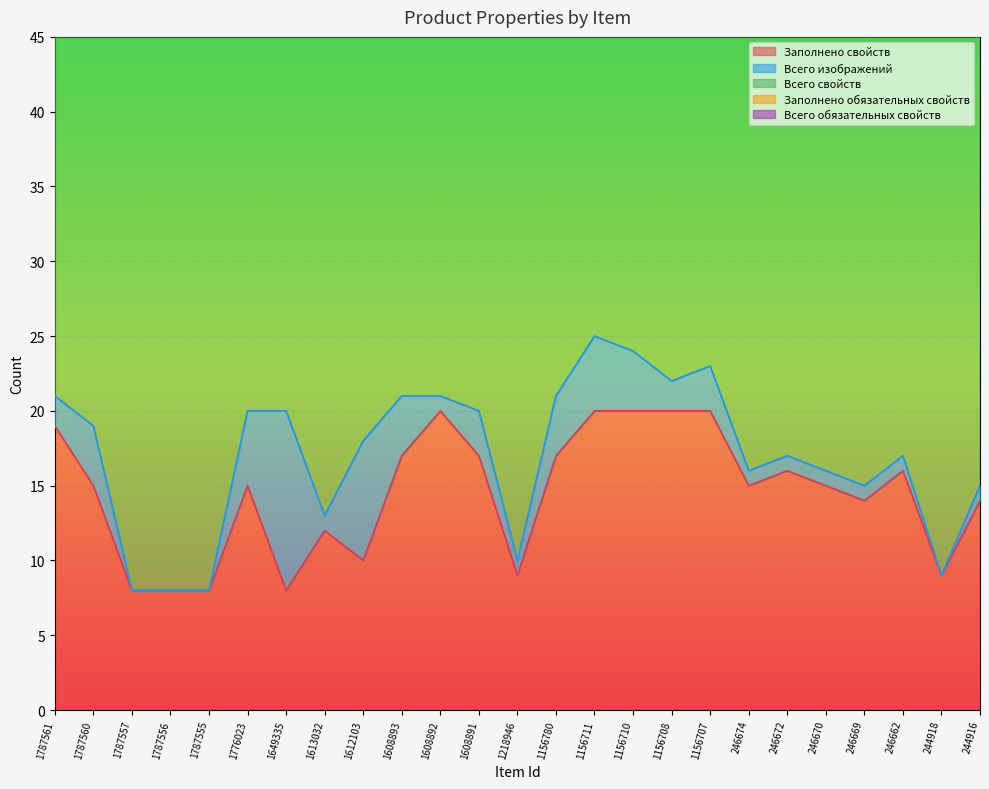

Rank the categories by Заполнено обязательных свойств value from highest to lowest.

1787561, 1608892, 1156780, 1787560, 1776023, 1156711, 1156710, 1156708, 1156707, 246672, 246662, 1608893, 1608891, 246674, 246670, 246669, 244916, 1787557, 1787556, 1787555, 1649335, 1613032, 1612103, 1218946, 244918